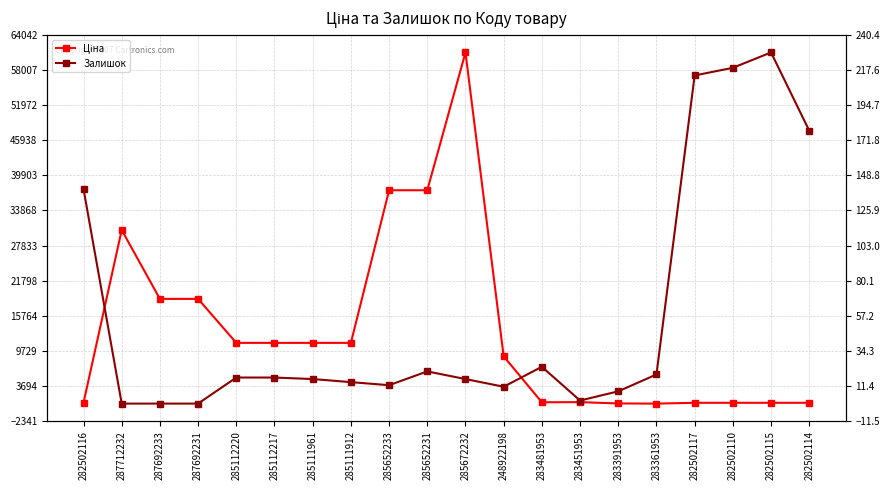

List the labels in order of Ціна value, largest first.

285672232, 285652233, 285652231, 287712232, 287692233, 287692231, 285112220, 285112217, 285111961, 285111912, 248922198, 283451953, 283481953, 282502116, 282502117, 282502110, 282502115, 282502114, 283391953, 283361953